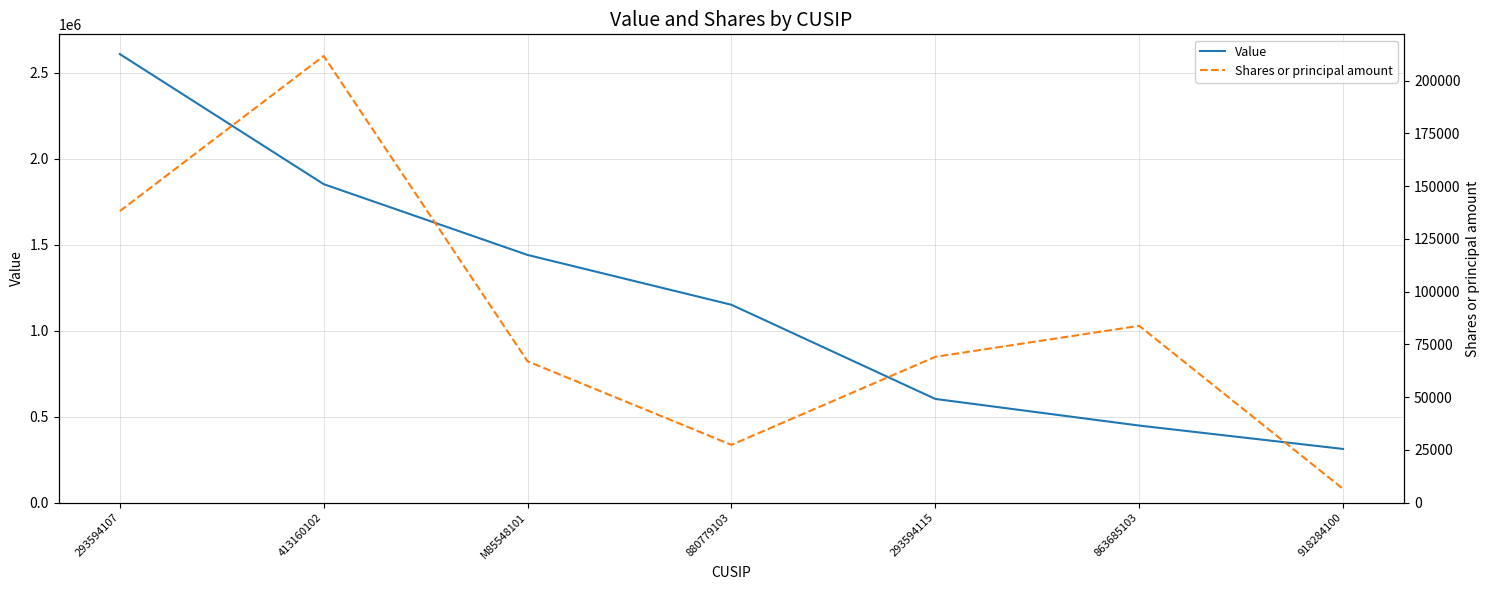

What position from the left is M85548101?

3